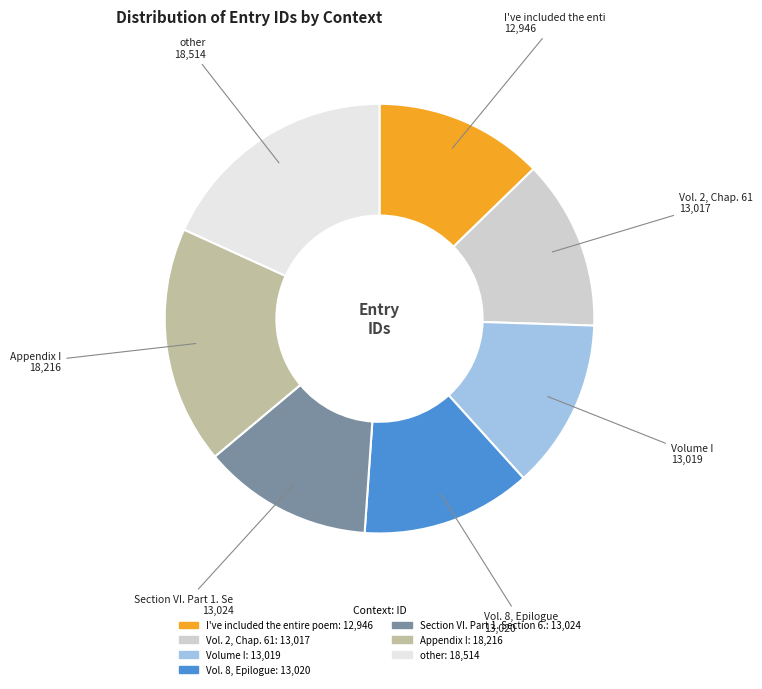

Is the sum of I've included the entire poem and Vol. 2, Chap. 61 greater than half?

No